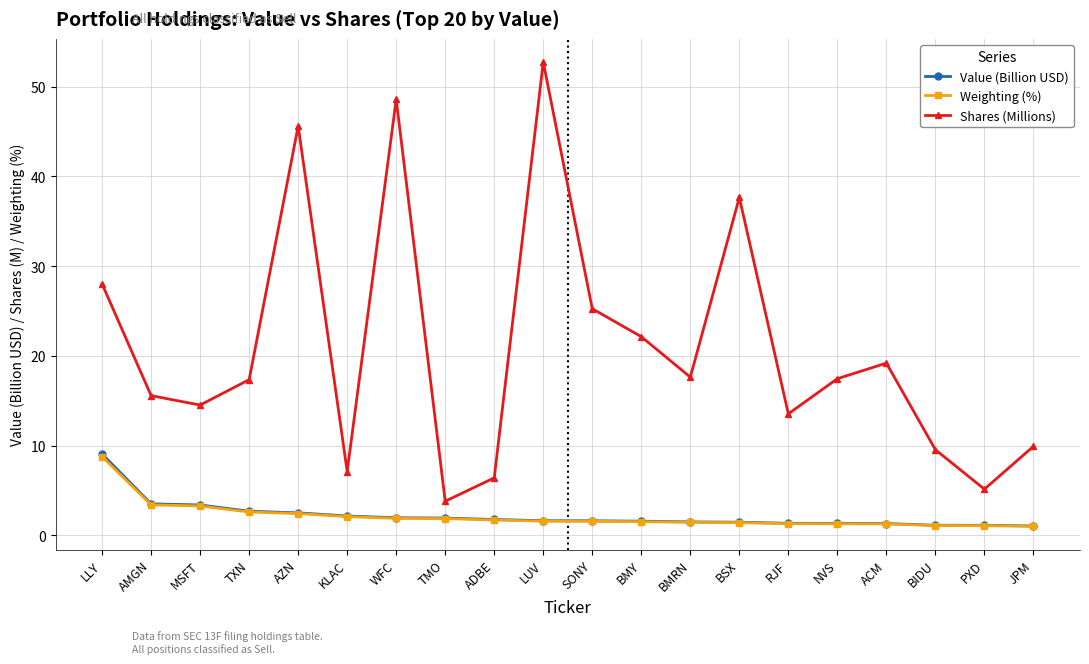

What is the label of the 8th point from the right?

BMRN